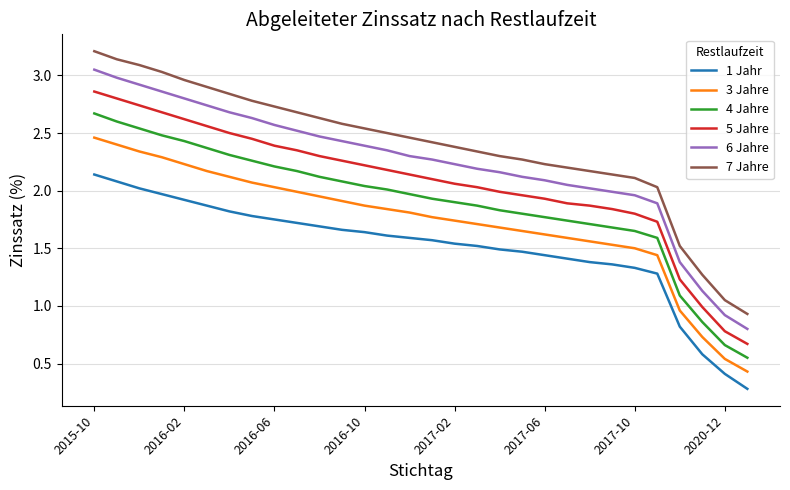

Which series has the largest range (max minus min)?

7 Jahre